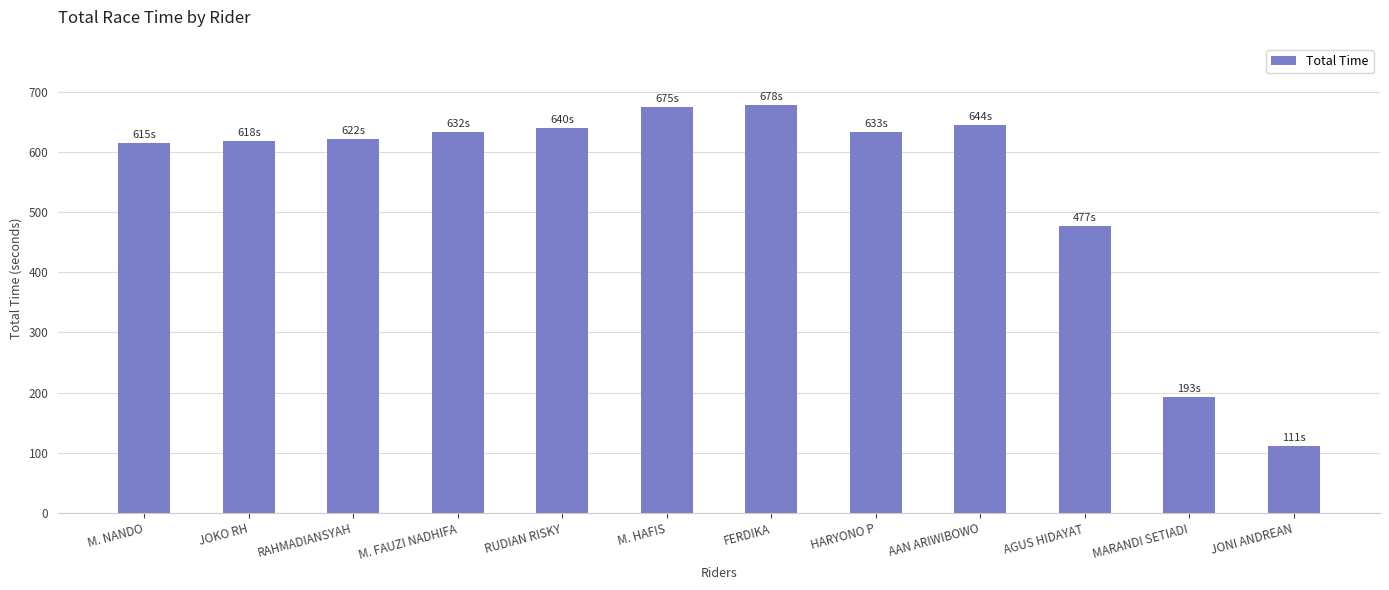

What is the value of the 4th bar from the left?

632.3